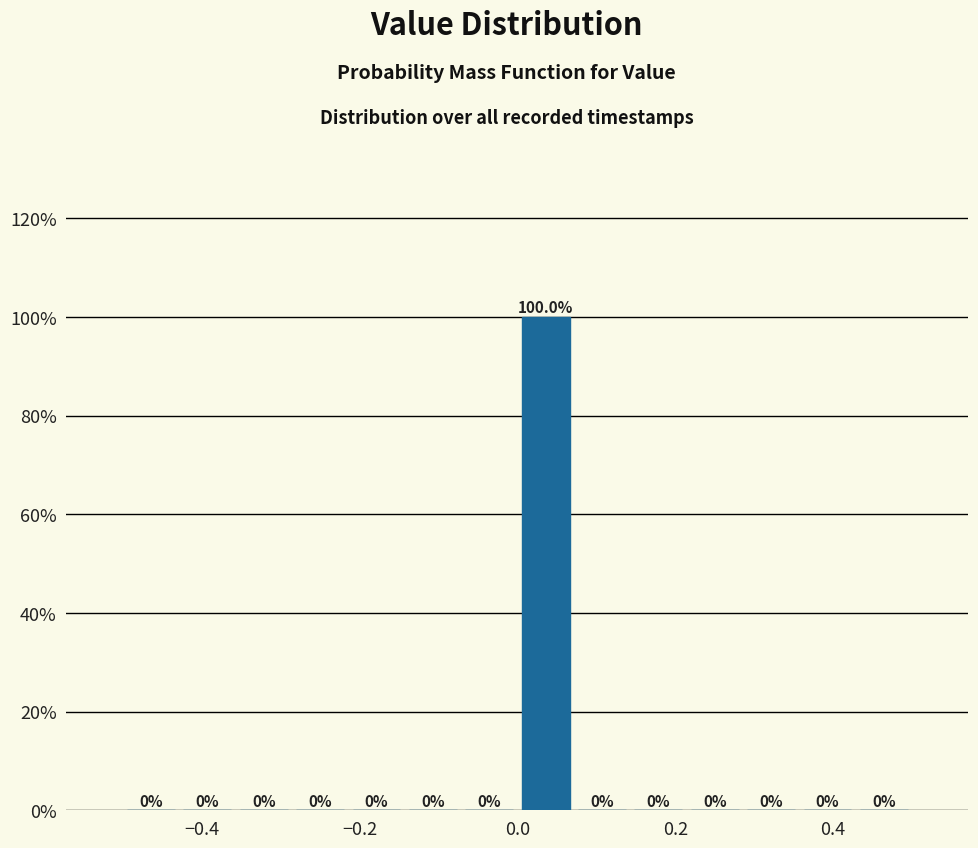

Around what value on the x-axis is the tallest bar? Give the approximate position of its centre, as read against the axis.

0.04